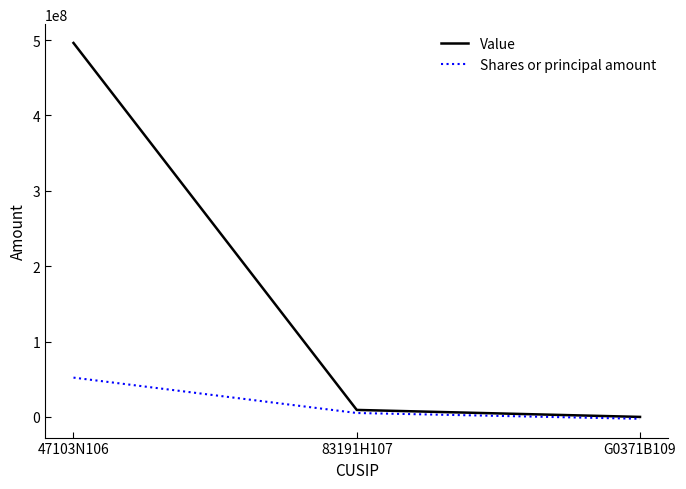

Reading right to left, extract all data points from this chart.

Value: 0	9264482	496227506
Shares or principal amount: -2500000	5175688	52124738